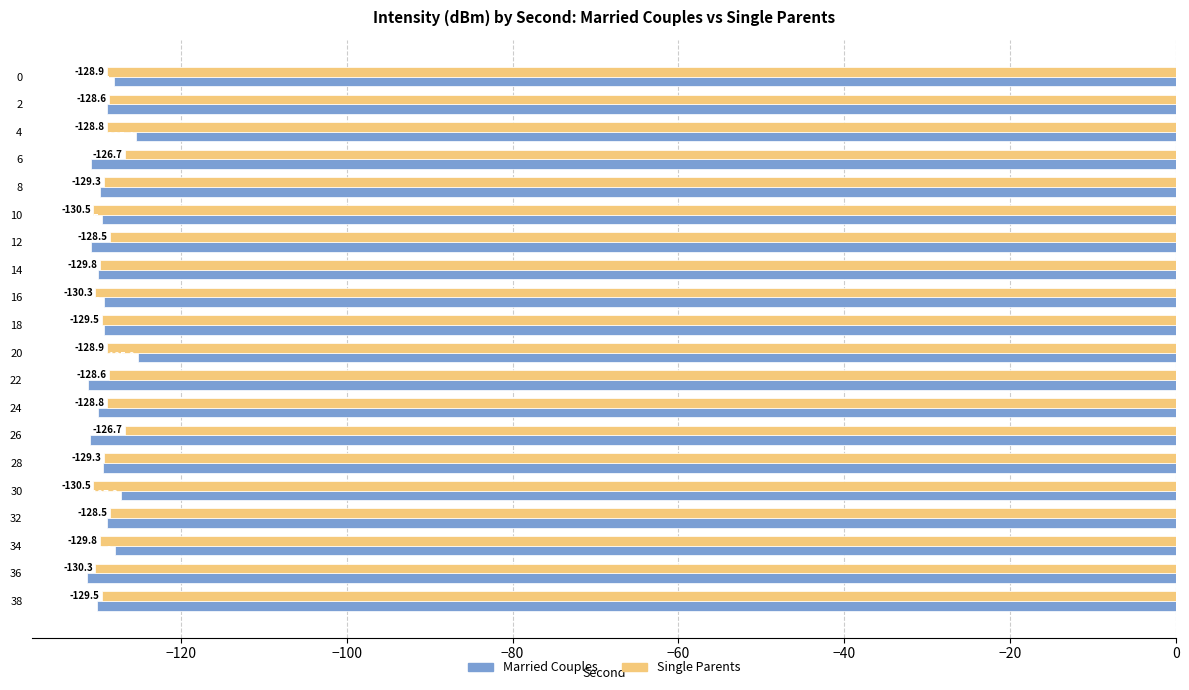

What is the sum of the Single Parents values at 28 and 12?

-257.8